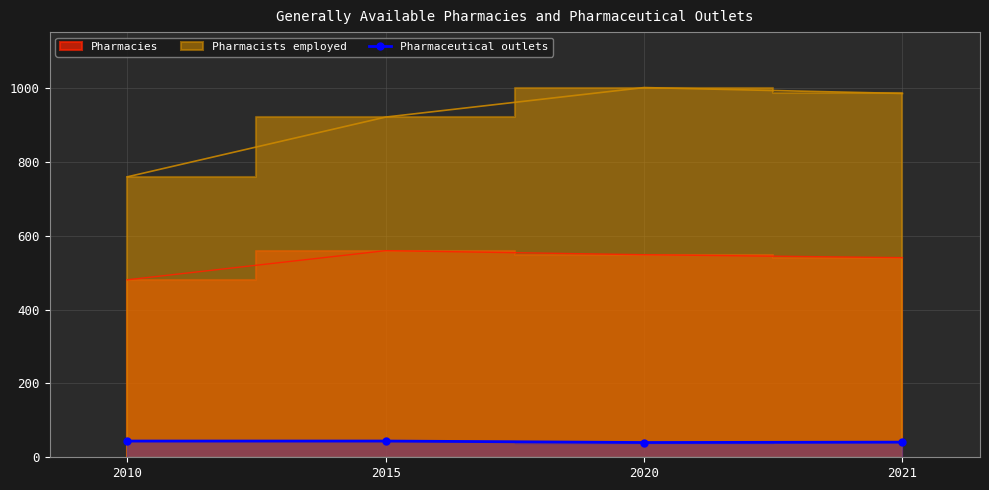

The value at 2021 is 41. True or false?

True